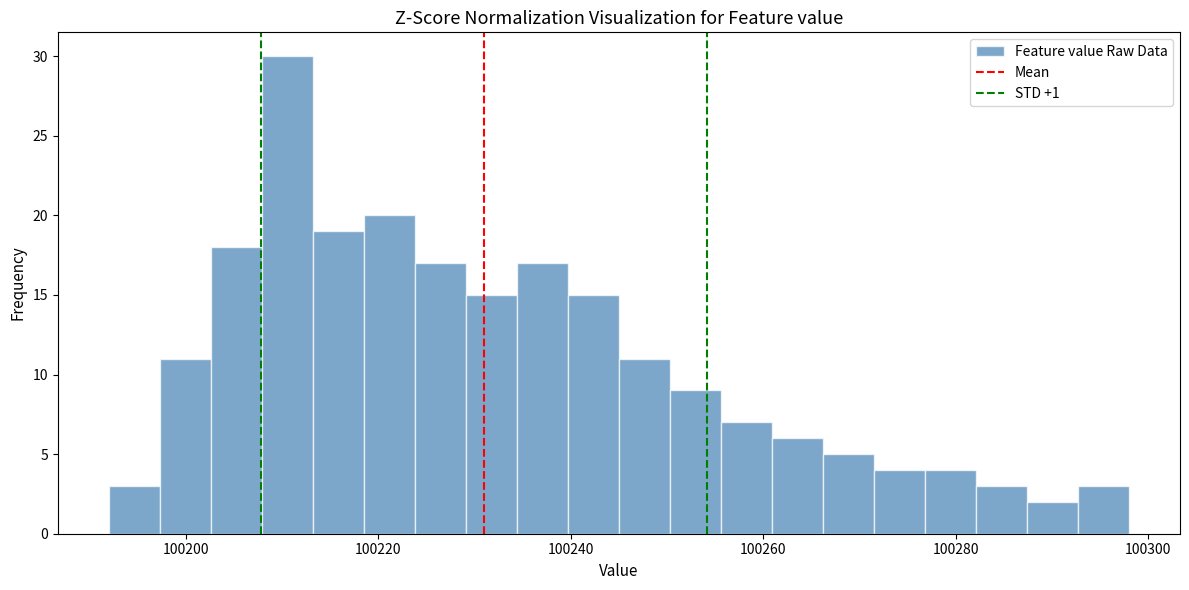

Around what value on the x-axis is the tallest bar? Give the approximate position of its centre, as read against the axis.

100210